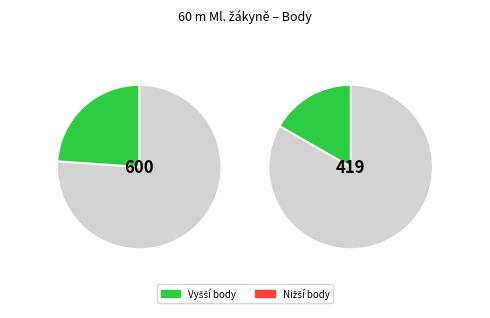

Is Šimánková Kamila the majority of the pie?

No